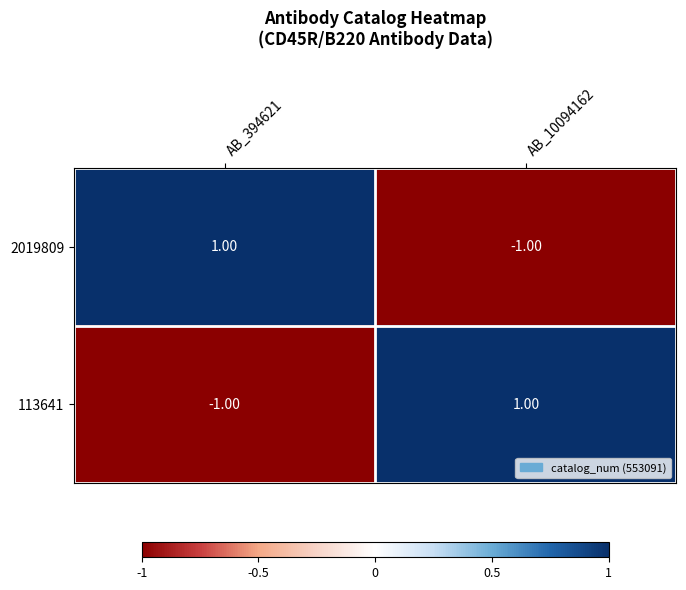

List the labels in order of 113641 value, smallest first.

AB_394621, AB_10094162